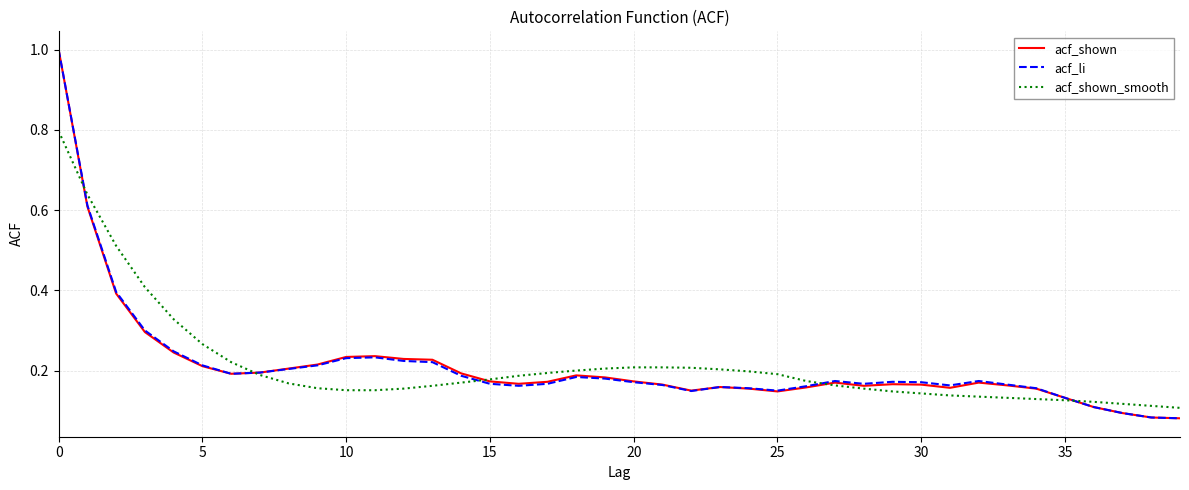

What is the greatest value displayed?

1.0